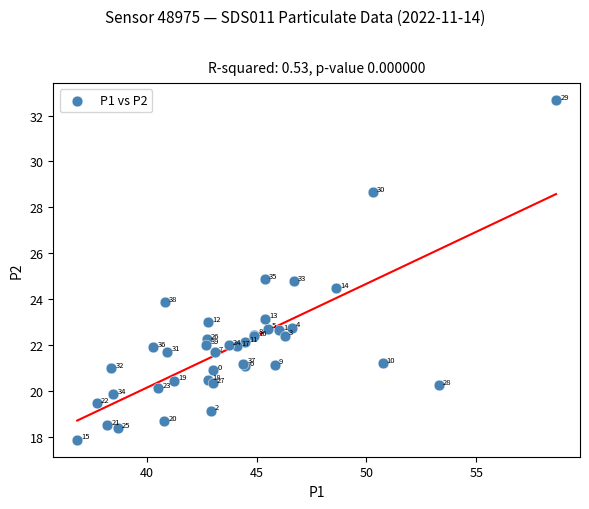

What Y value in the scatter plot is closest to 25?

24.9